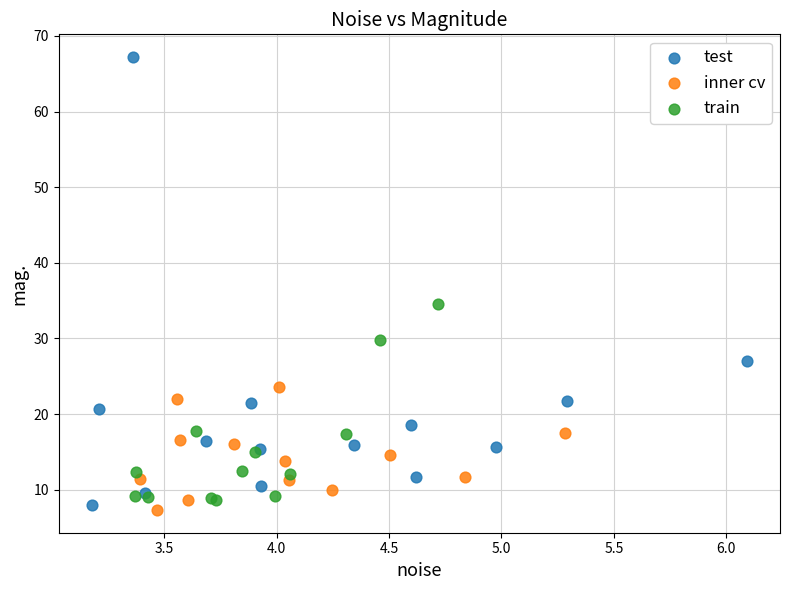

Which series contains the lowest Y value?

inner cv